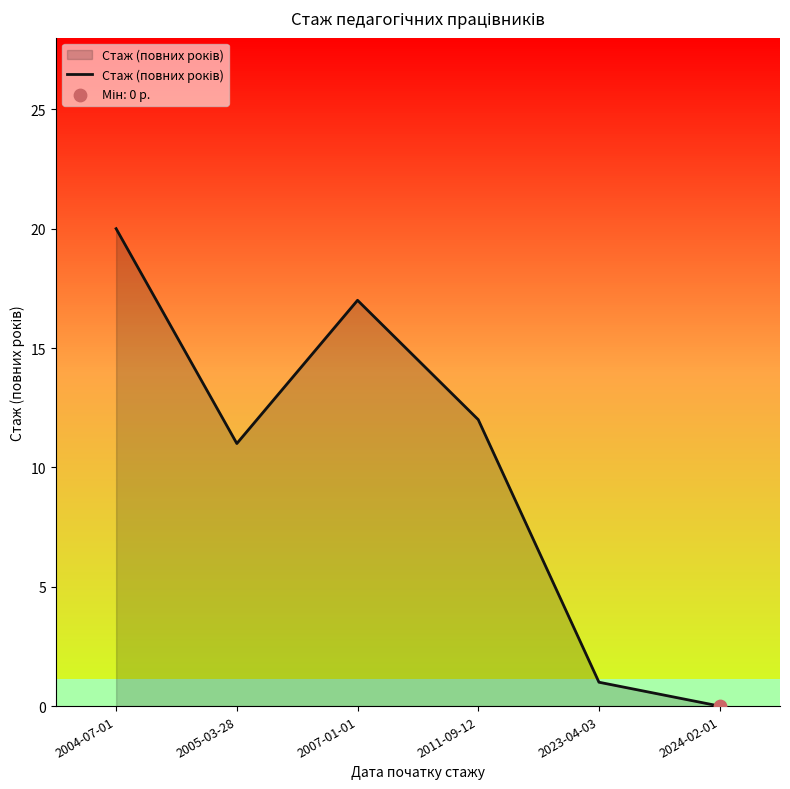

What is the change in value from 2004-07-01 to 2007-01-01?

-3